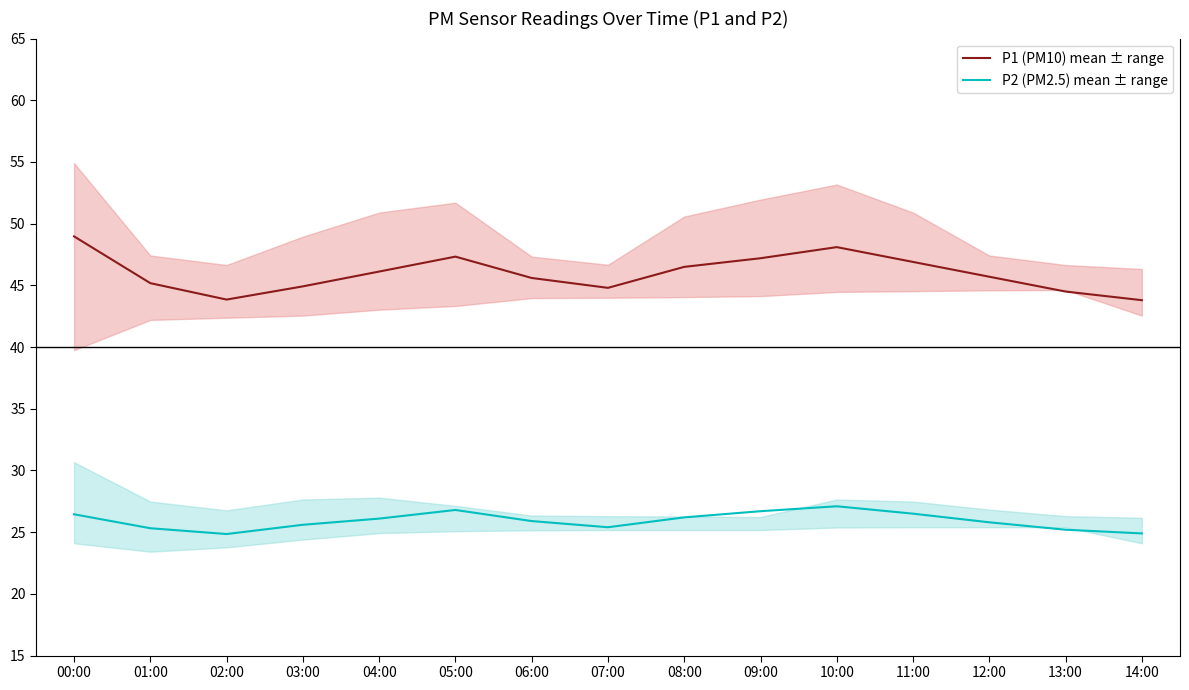

List the labels in order of P1 (PM10) mean ± range value, largest first.

00:00, 10:00, 05:00, 09:00, 11:00, 08:00, 04:00, 12:00, 06:00, 01:00, 03:00, 07:00, 13:00, 02:00, 14:00